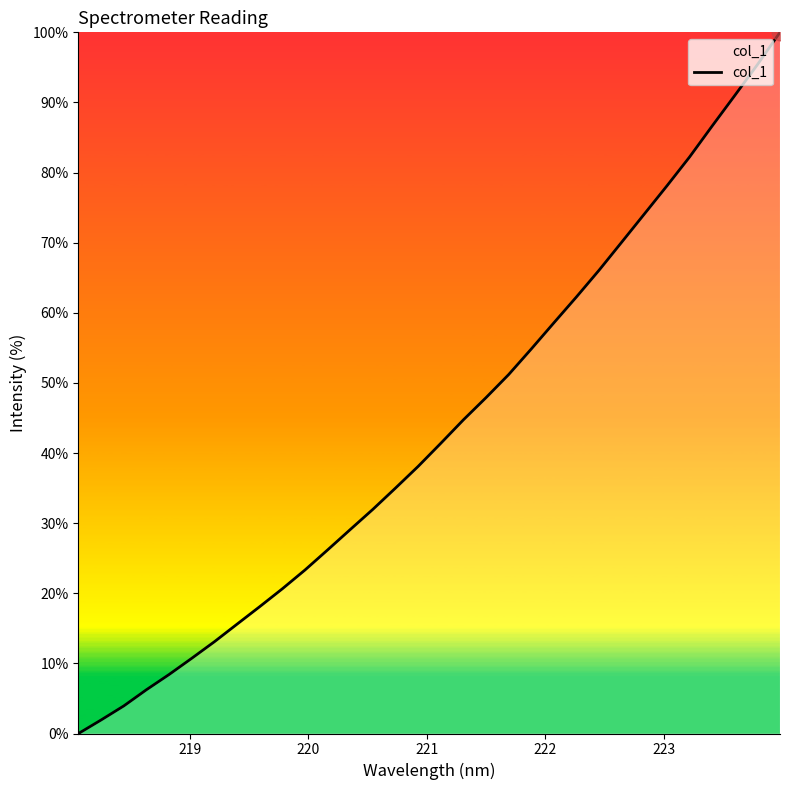

What is the difference between the maximum and second lowest values?

98.1